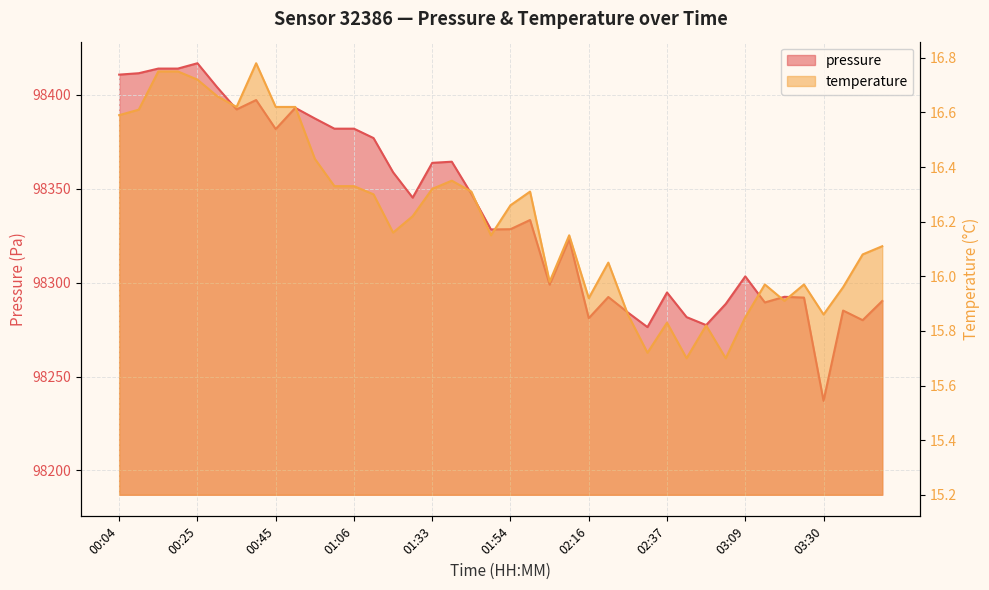

In temperature, how many points are lower than both neighbors (excluding endpoints)?

10